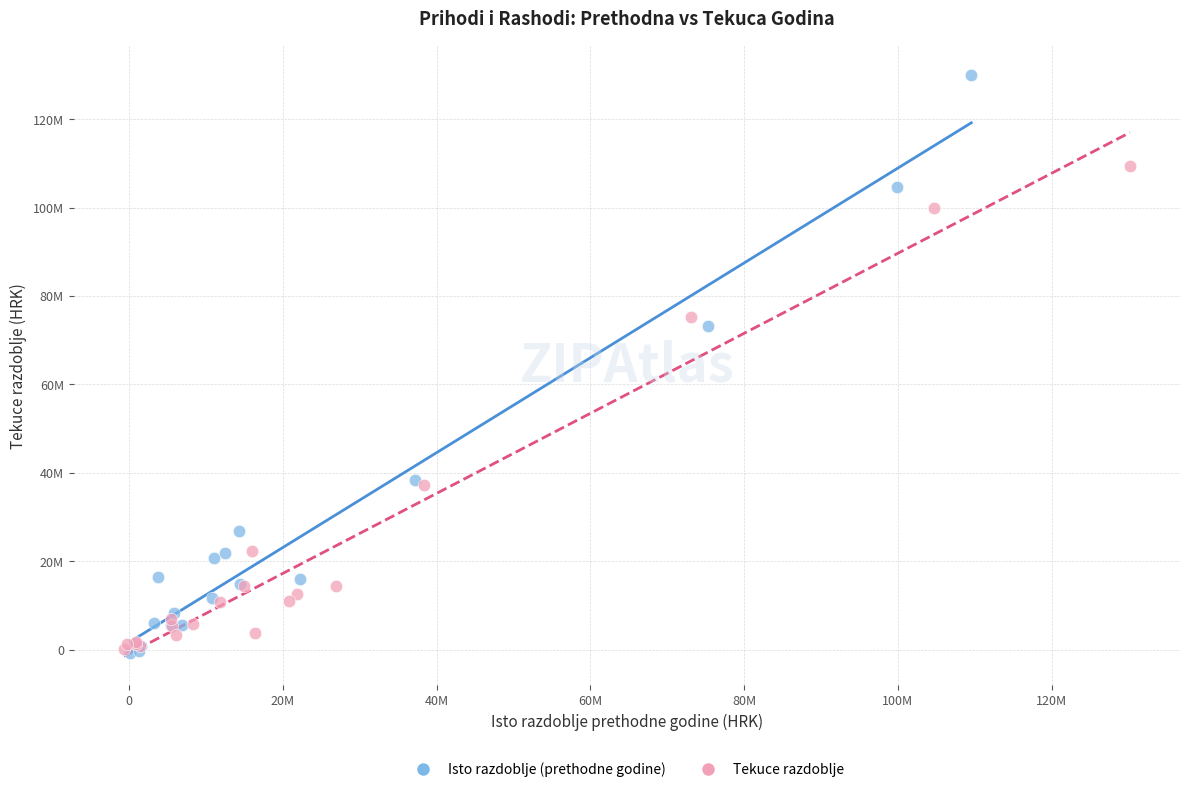

What are all the series names shown in the legend?

Isto razdoblje (prethodne godine), Tekuce razdoblje